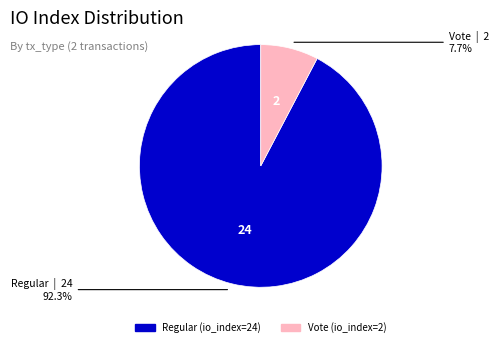

Rank the categories by value from lowest to highest.

Vote (io_index=2), Regular (io_index=24)